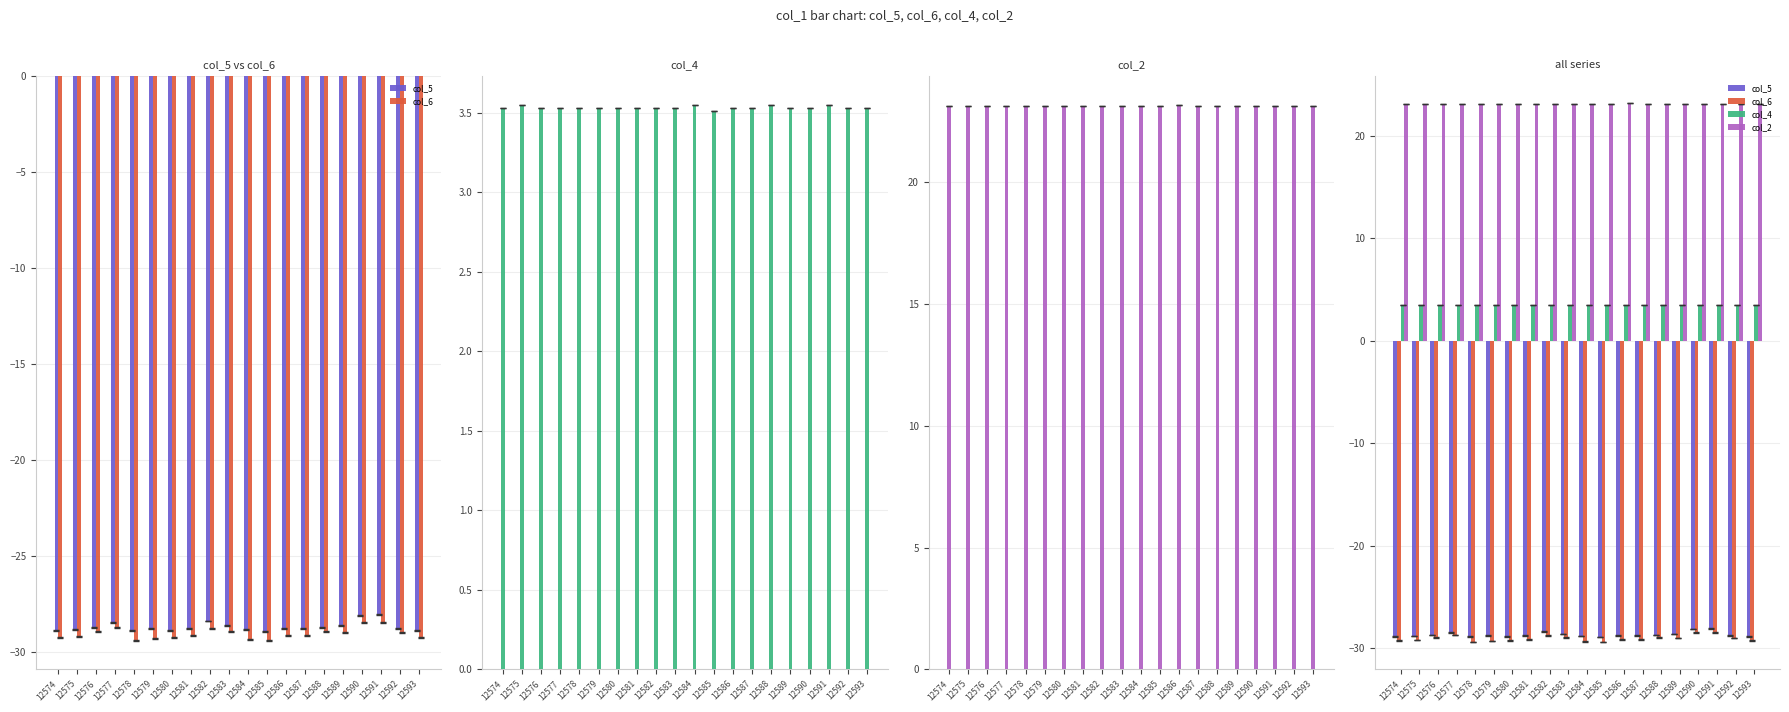

What is the sum of all col_4 values?

70.7